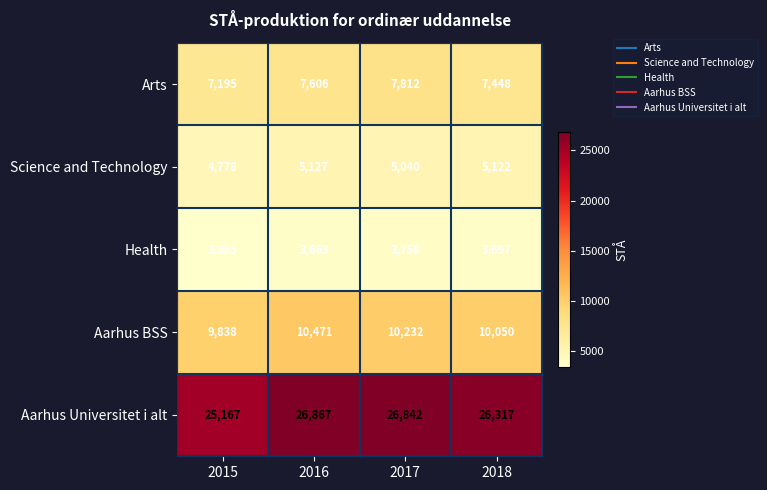

Is it true that Health equals 3697 at 2018?

True